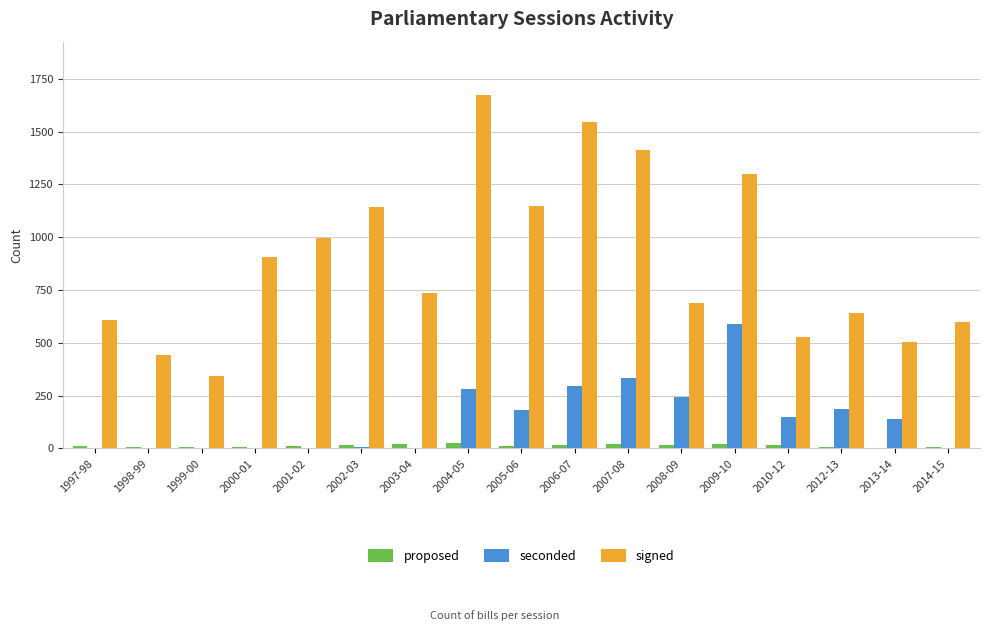

How many distinct data groups are displayed?

3